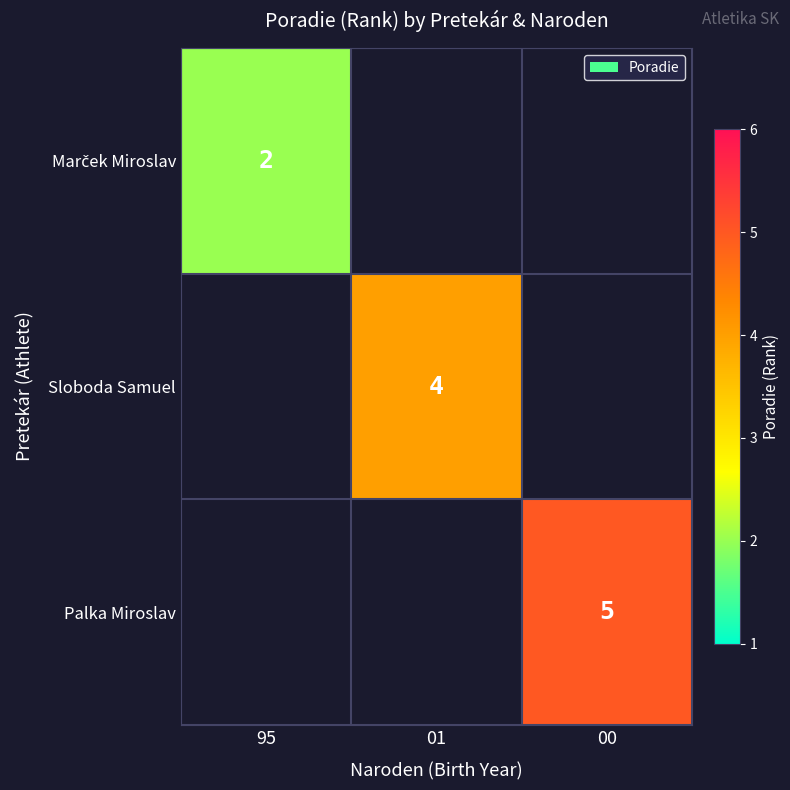

The value of Sloboda Samuel at 01 is 2. True or false?

False